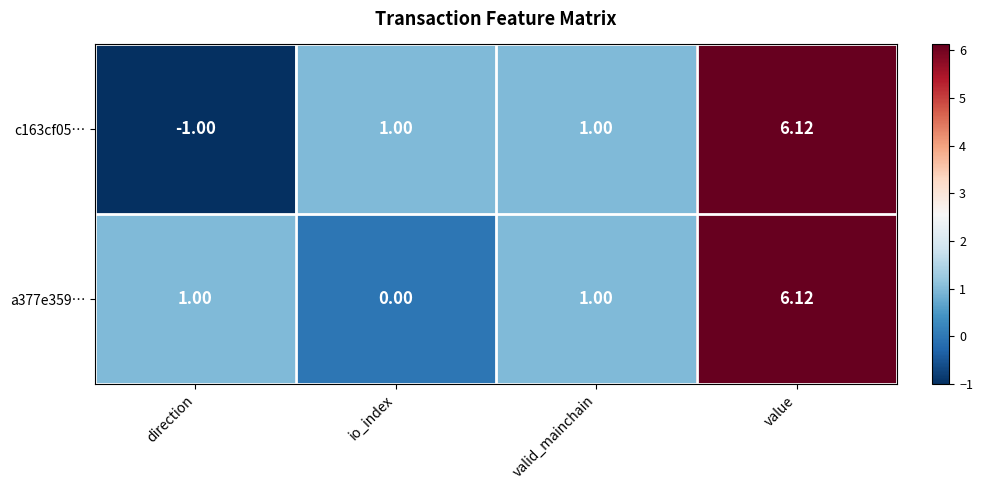

Is the value of a377e359… at direction greater than the value of c163cf05… at value?

No